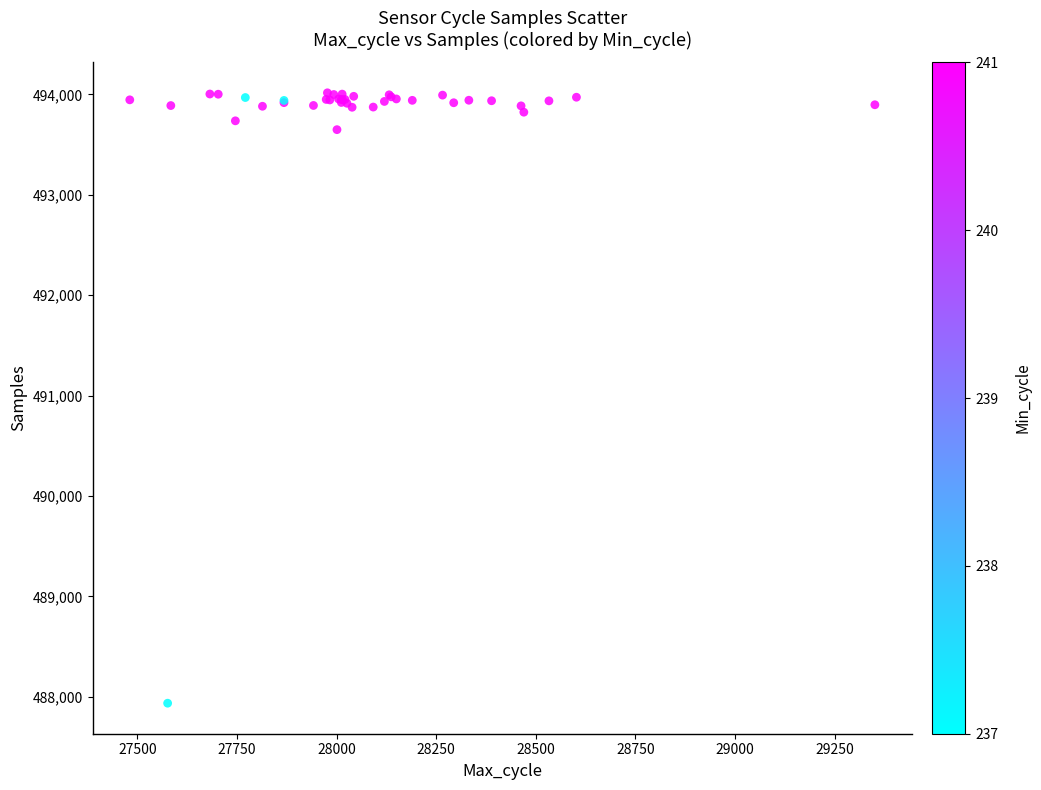

What Y value in the scatter plot is closest to 490976?

493649